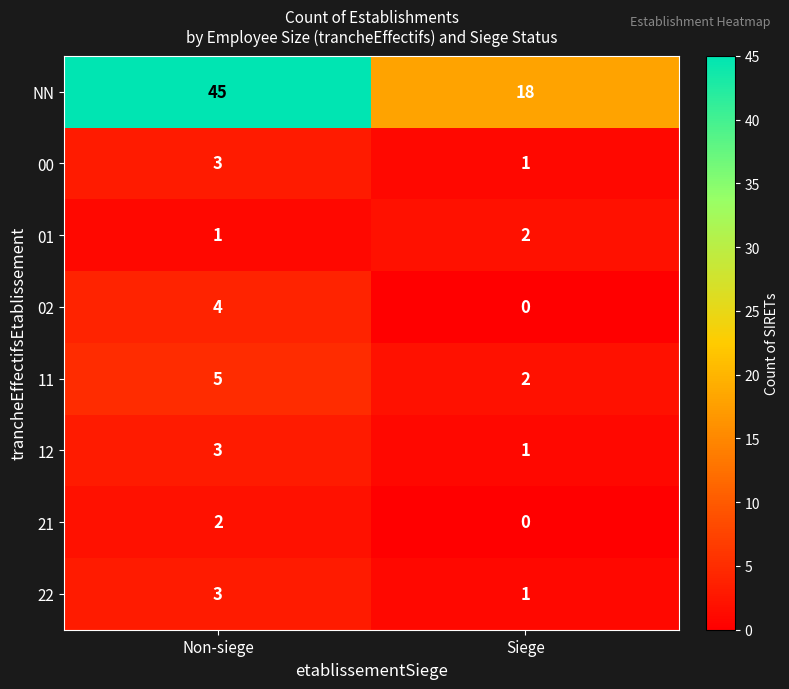

At which category is the sum across all series the highest?

Non-siege